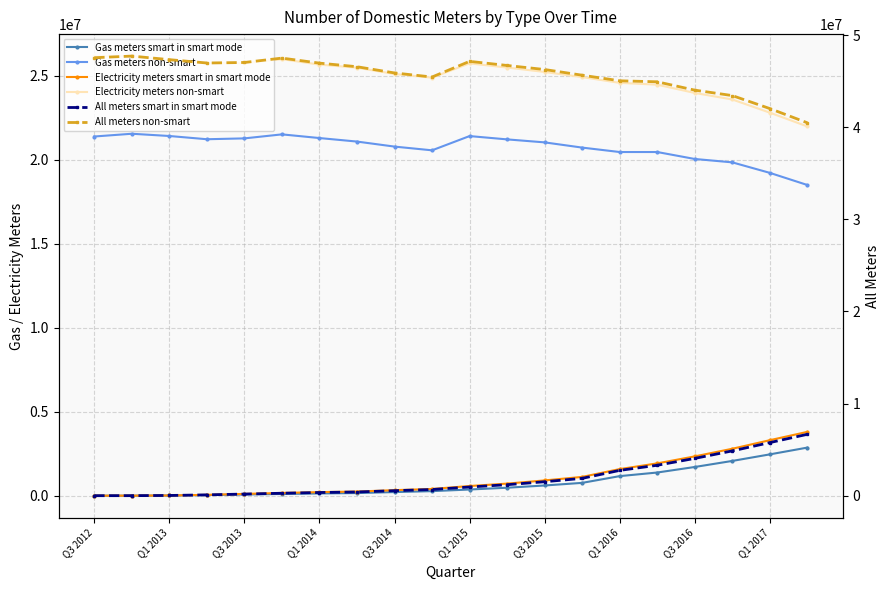

True or false: Gas meters smart in smart mode has a value of 72113 at Q3 2013.

True